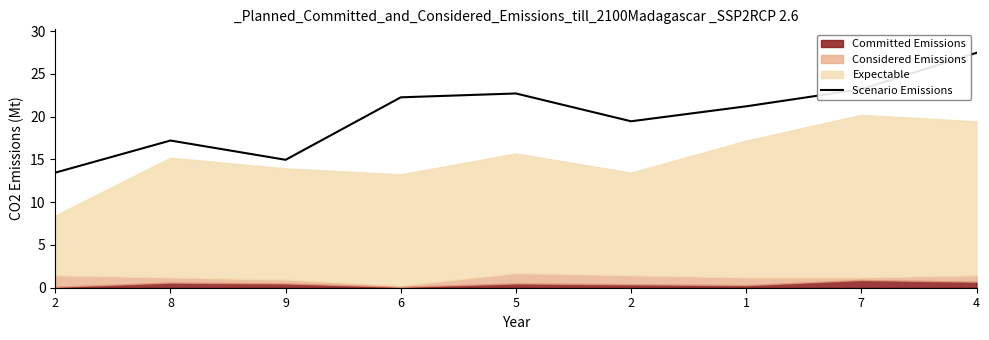

What is the maximum value shown in the chart?

27.4